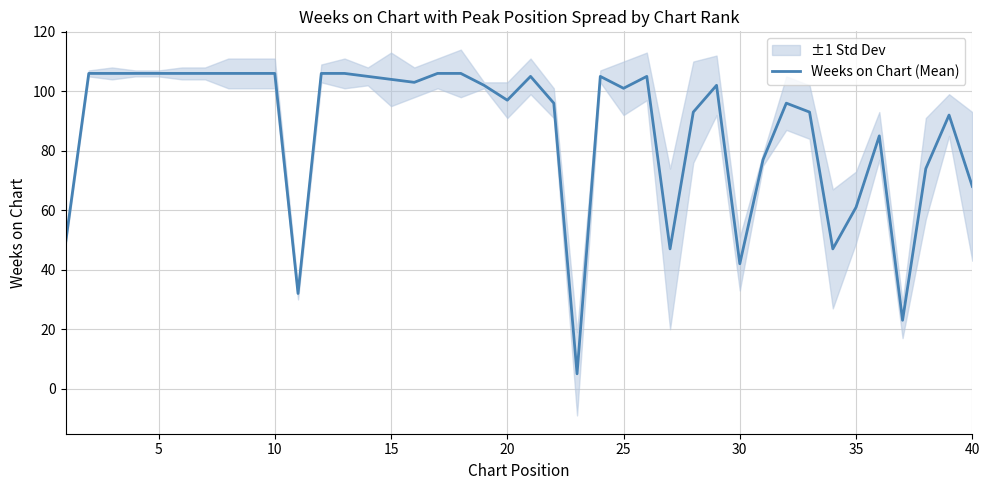

Reading left to right, transcribe all the data shown in this chart.

49	106	106	106	106	106	106	106	106	106	32	106	106	105	104	103	106	106	102	97	105	96	5	105	101	105	47	93	102	42	77	96	93	47	61	85	23	74	92	68